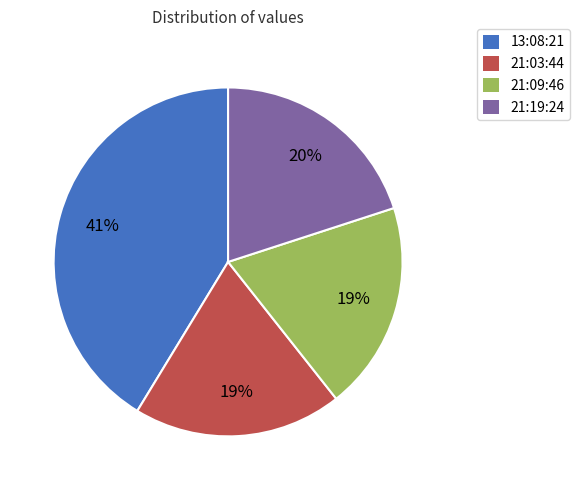

Is there a majority slice in this chart?

No